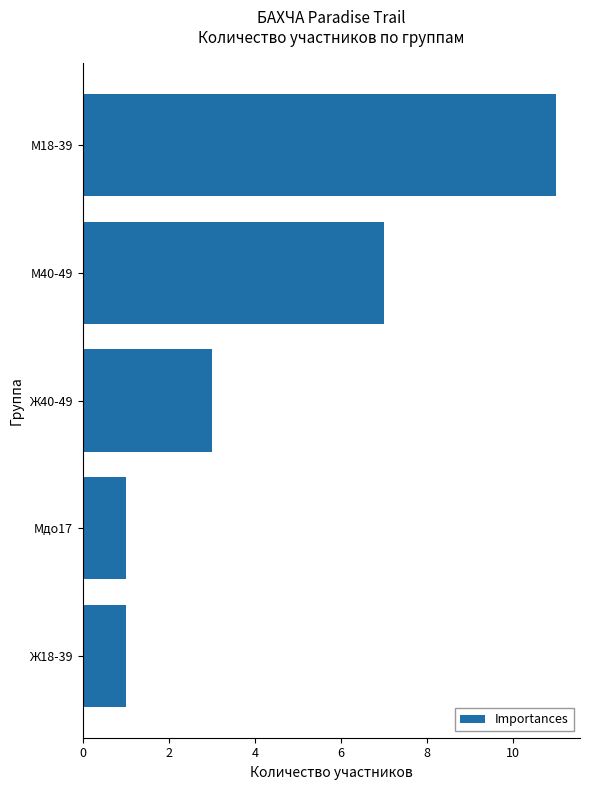

Does the chart contain any negative values?

No